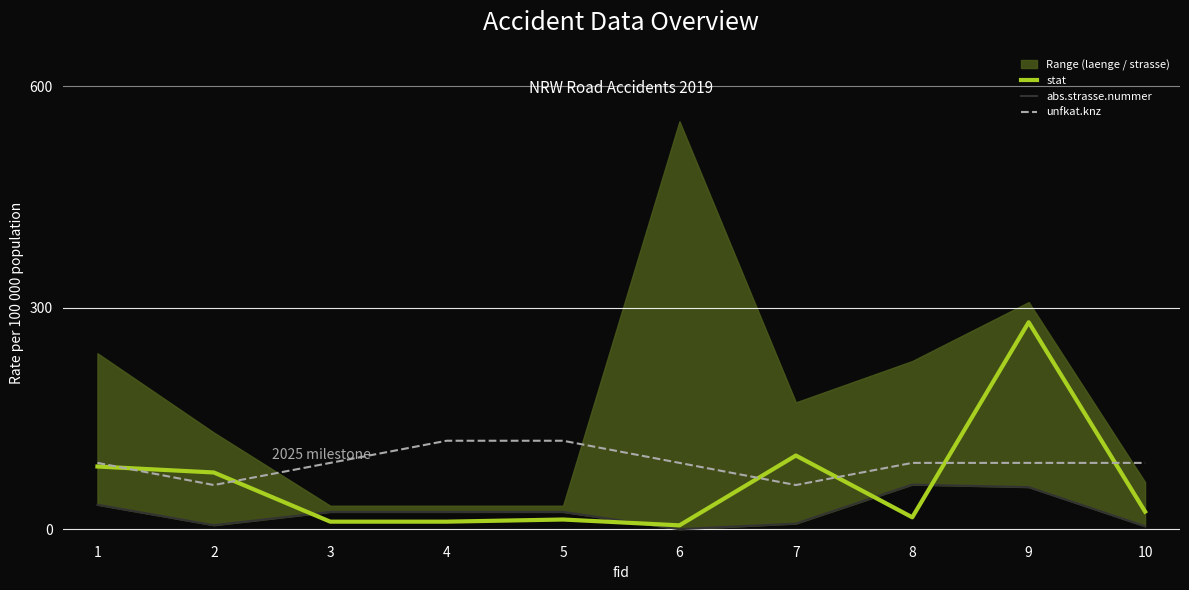

What is the value of the unfkat.knz point at the 3rd from the left?

90.0